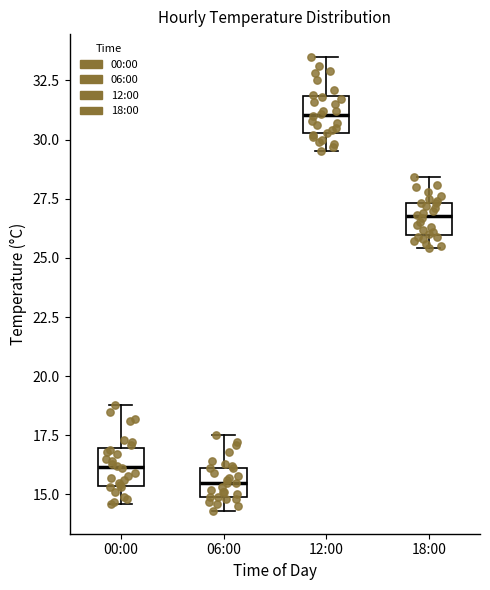

Where is the upper edge of the box for 00:00 on the y-axis? The values are not printed on the chart, so give them approximately, as read against the axis.

17.0